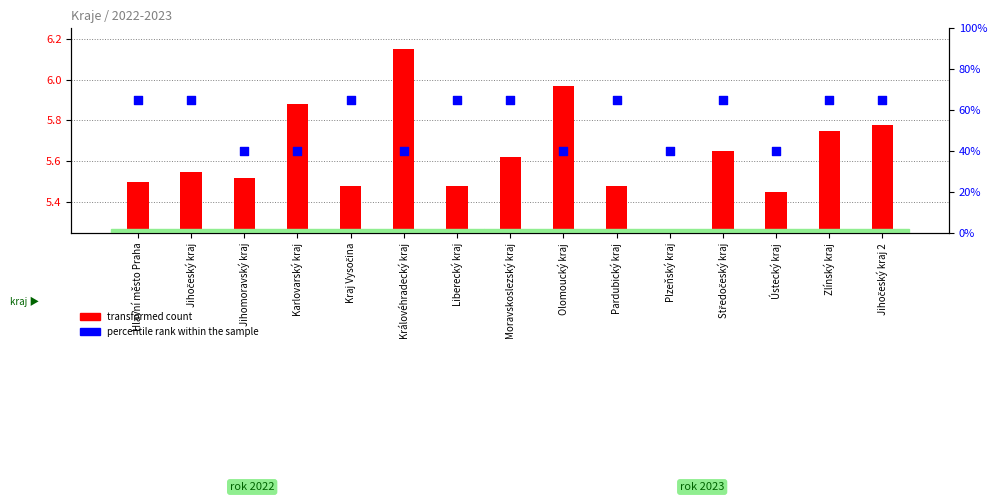

Which series has the largest total across all categories?

percentile rank within the sample